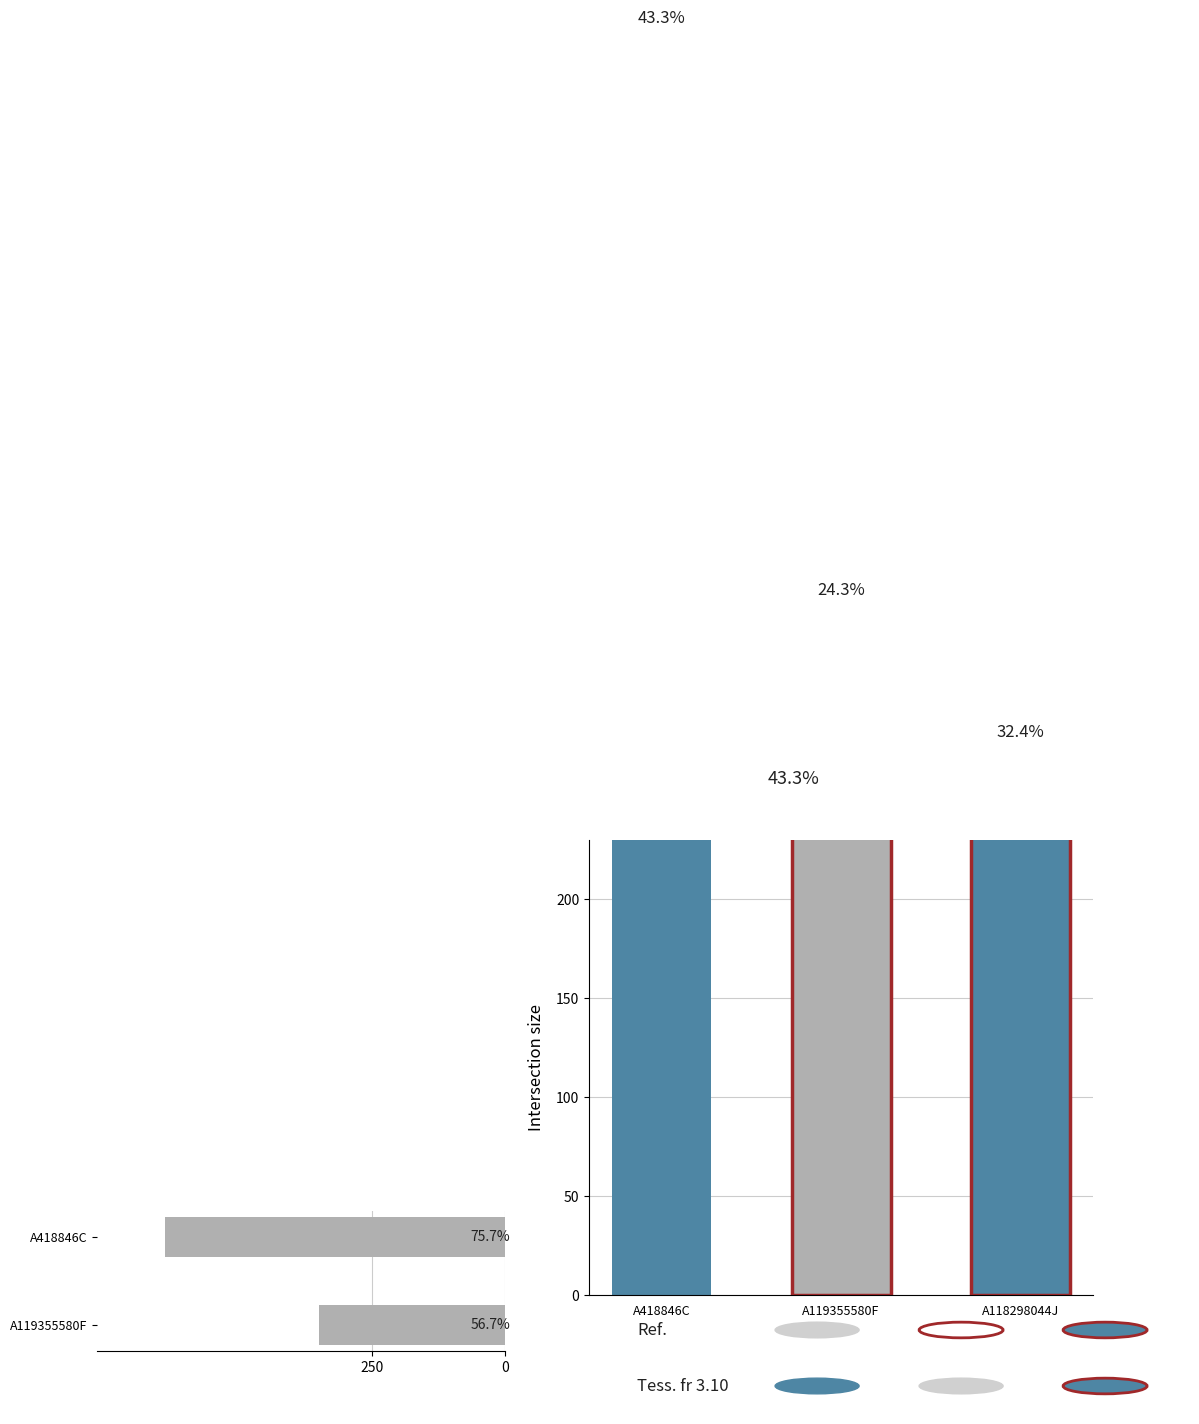

At which label is the value closest to 492?

A119355580F